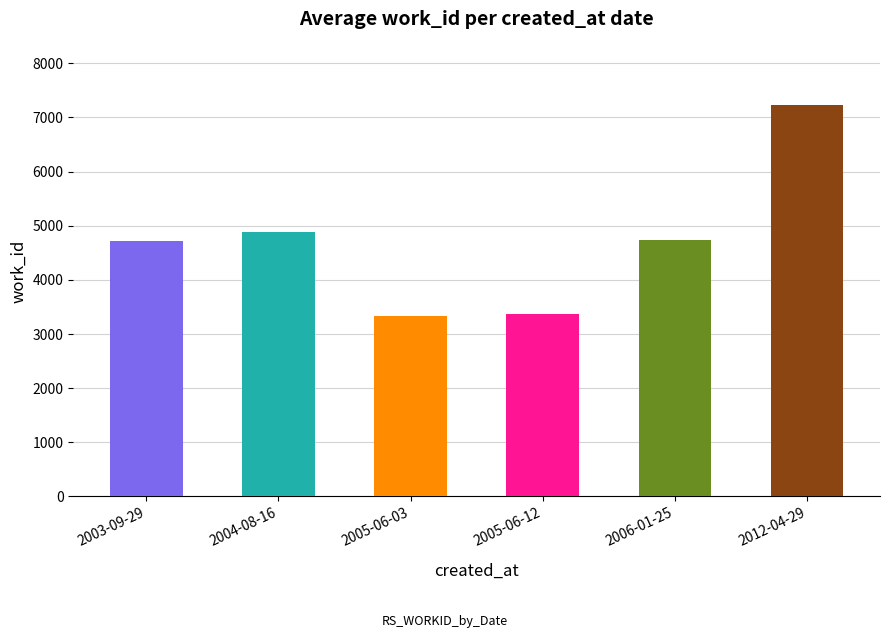

What is the ratio of the value at 2003-09-29 to the value at 2006-01-25?

1.0